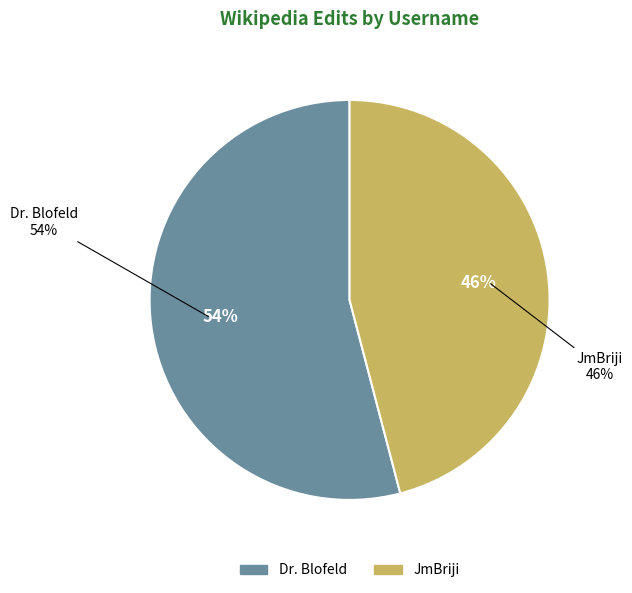

Is there a majority slice in this chart?

Yes